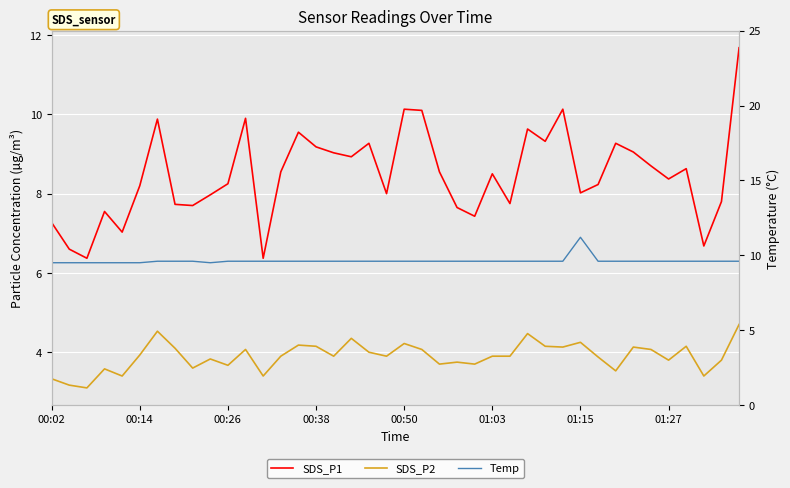

What is the difference between the second highest and second lowest values in the SDS_P1 series?

3.8